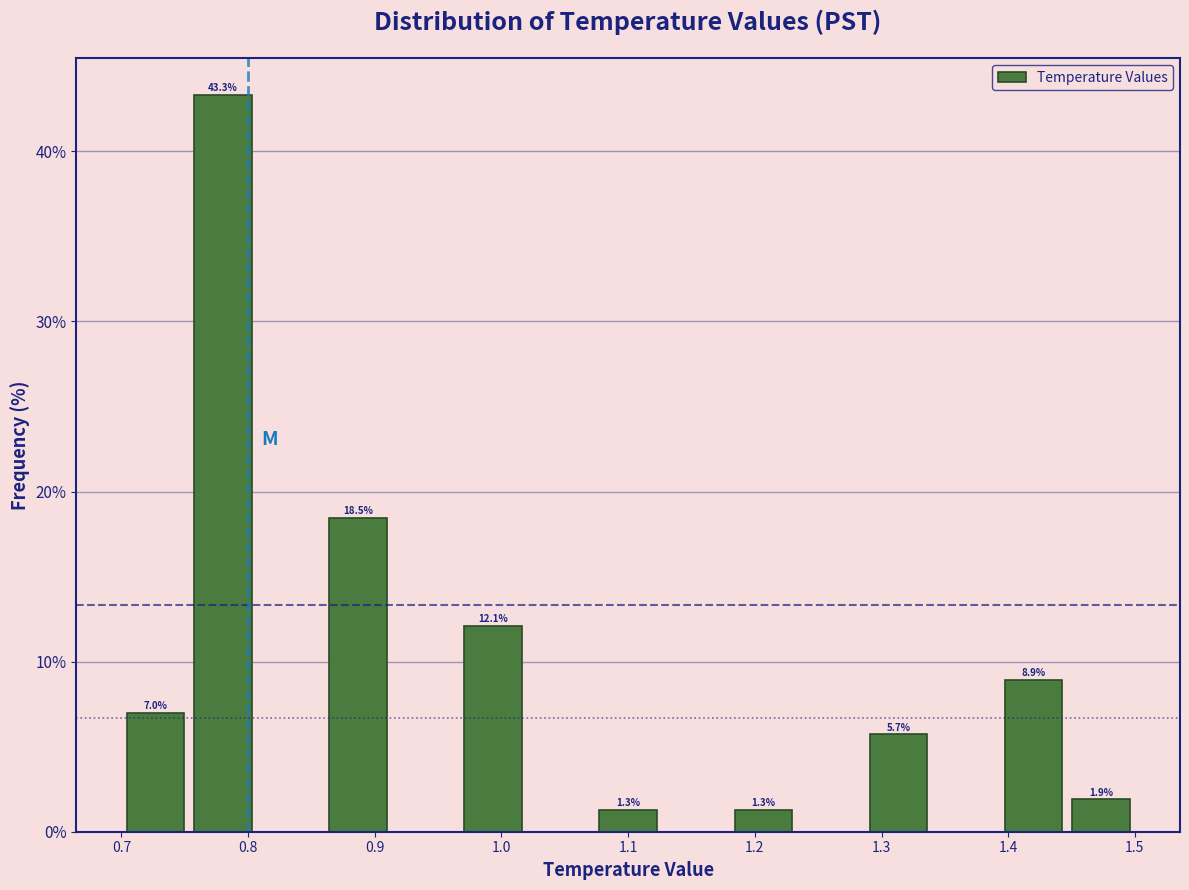

Over which range of the x-axis is the bar tallest?

0.75 to 0.81